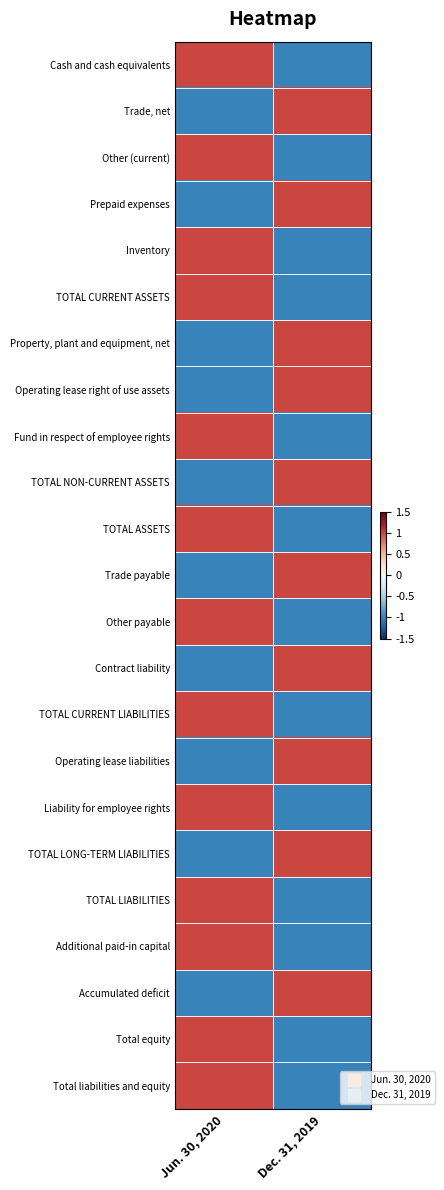

Reading left to right, transcribe all the data shown in this chart.

Cash and cash equivalents: Jun. 30, 2020=1	Dec. 31, 2019=-1
Trade, net: Jun. 30, 2020=-1	Dec. 31, 2019=1
Other (current): Jun. 30, 2020=1	Dec. 31, 2019=-1
Prepaid expenses: Jun. 30, 2020=-1	Dec. 31, 2019=1
Inventory: Jun. 30, 2020=1	Dec. 31, 2019=-1
TOTAL CURRENT ASSETS: Jun. 30, 2020=1	Dec. 31, 2019=-1
Property, plant and equipment, net: Jun. 30, 2020=-1	Dec. 31, 2019=1
Operating lease right of use assets: Jun. 30, 2020=-1	Dec. 31, 2019=1
Fund in respect of employee rights: Jun. 30, 2020=1	Dec. 31, 2019=-1
TOTAL NON-CURRENT ASSETS: Jun. 30, 2020=-1	Dec. 31, 2019=1
TOTAL ASSETS: Jun. 30, 2020=1	Dec. 31, 2019=-1
Trade payable: Jun. 30, 2020=-1	Dec. 31, 2019=1
Other payable: Jun. 30, 2020=1	Dec. 31, 2019=-1
Contract liability: Jun. 30, 2020=-1	Dec. 31, 2019=1
TOTAL CURRENT LIABILITIES: Jun. 30, 2020=1	Dec. 31, 2019=-1
Operating lease liabilities: Jun. 30, 2020=-1	Dec. 31, 2019=1
Liability for employee rights: Jun. 30, 2020=1	Dec. 31, 2019=-1
TOTAL LONG-TERM LIABILITIES: Jun. 30, 2020=-1	Dec. 31, 2019=1
TOTAL LIABILITIES: Jun. 30, 2020=1	Dec. 31, 2019=-1
Additional paid-in capital: Jun. 30, 2020=1	Dec. 31, 2019=-1
Accumulated deficit: Jun. 30, 2020=-1	Dec. 31, 2019=1
Total equity: Jun. 30, 2020=1	Dec. 31, 2019=-1
Total liabilities and equity: Jun. 30, 2020=1	Dec. 31, 2019=-1